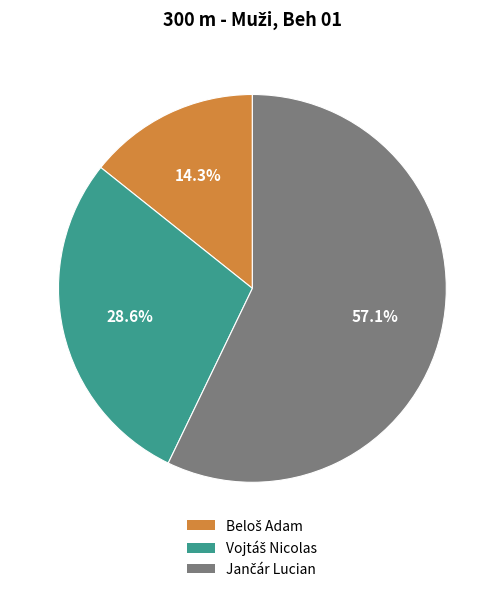

Is there any slice that represents more than half of the pie?

Yes